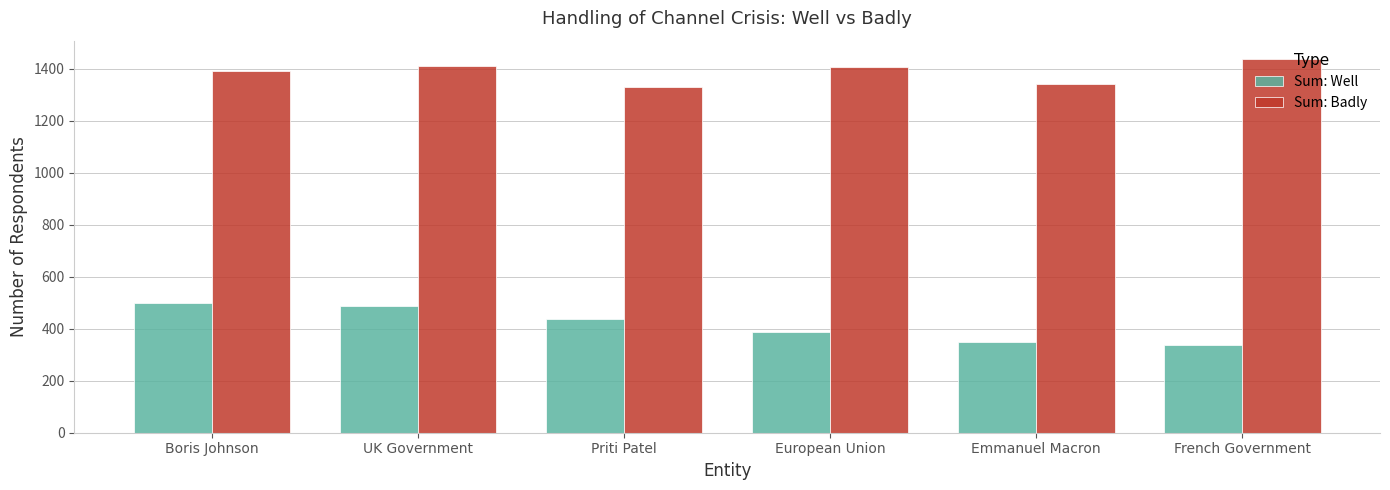

What is the difference between the maximum and minimum values in the Sum: Well series?

163